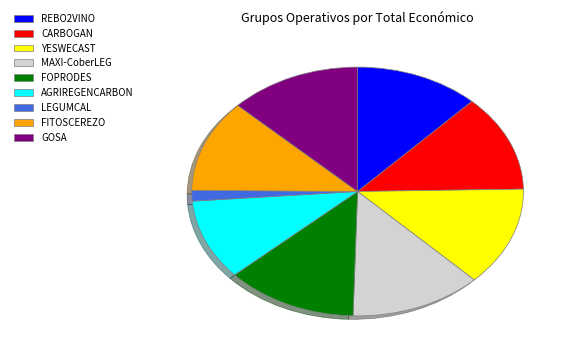

Approximately how many times larger is the value at YESWECAST compared to FITOSCEREZO?

1.1